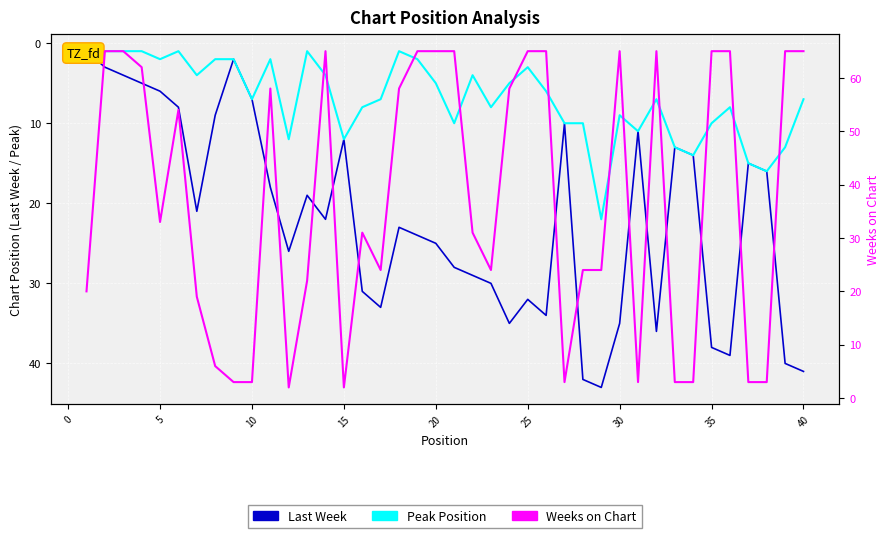

How many values in the Peak Position series exceed 7?

17